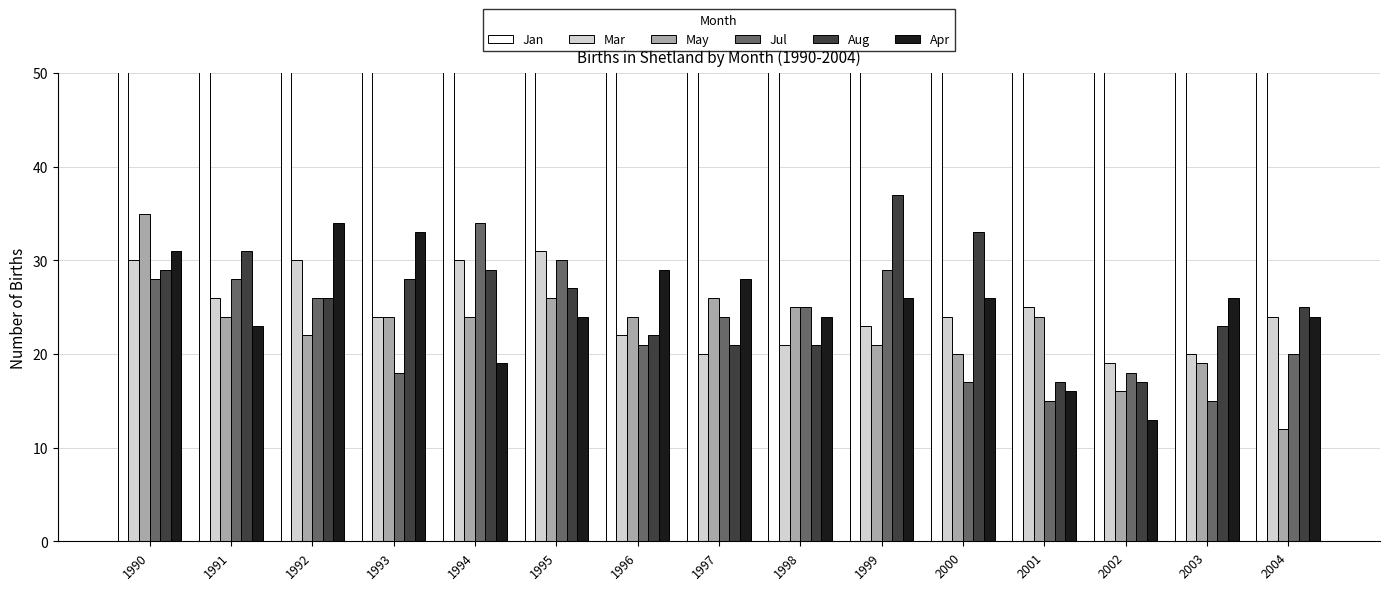

At which label does Jul first exceed 24?

1990